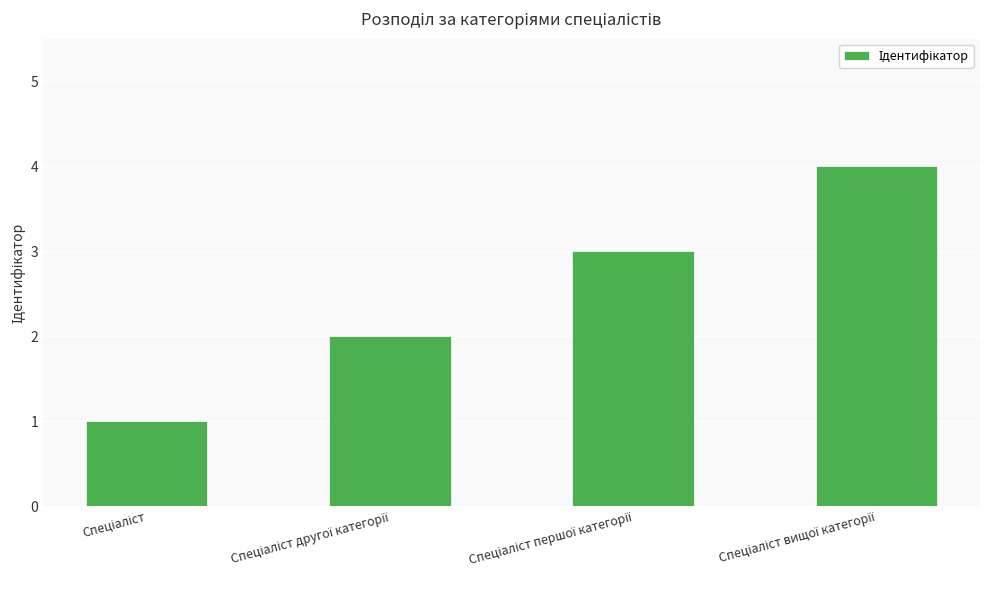

What is the difference between the maximum and minimum values?

3